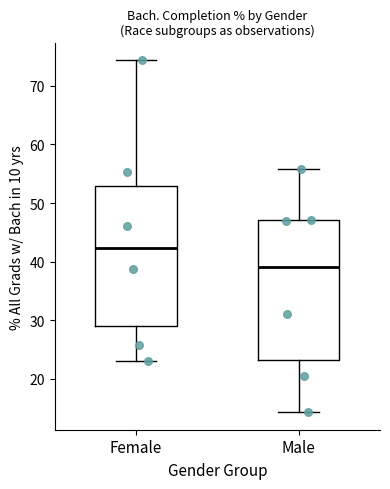

Where does the upper whisker of the box for Male end on the y-axis? The values are not printed on the chart, so give them approximately, as read against the axis.

56